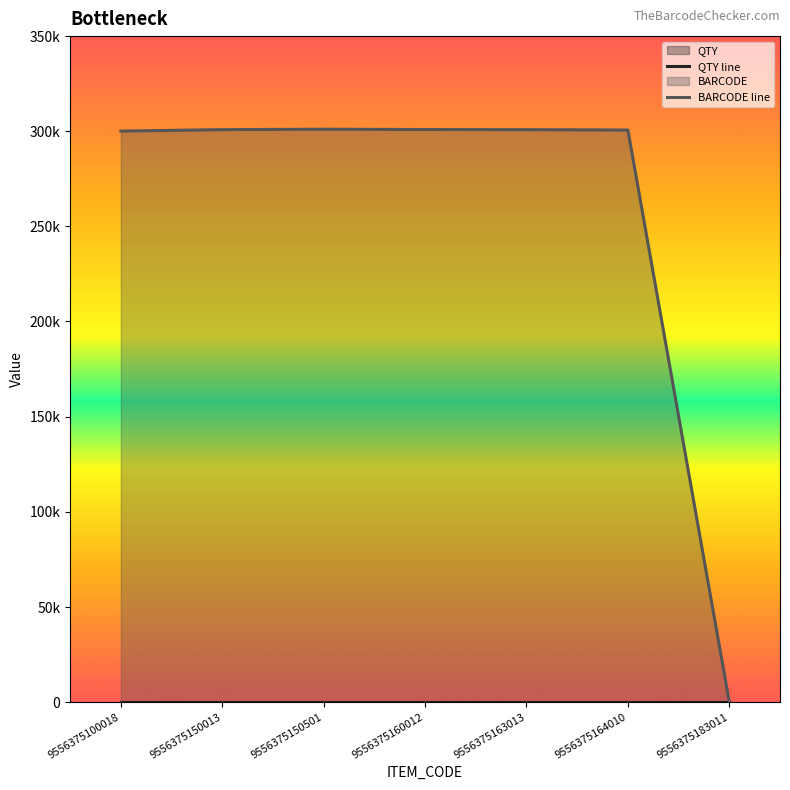

What is the value of the BARCODE line point at the 2nd from the left?

300837